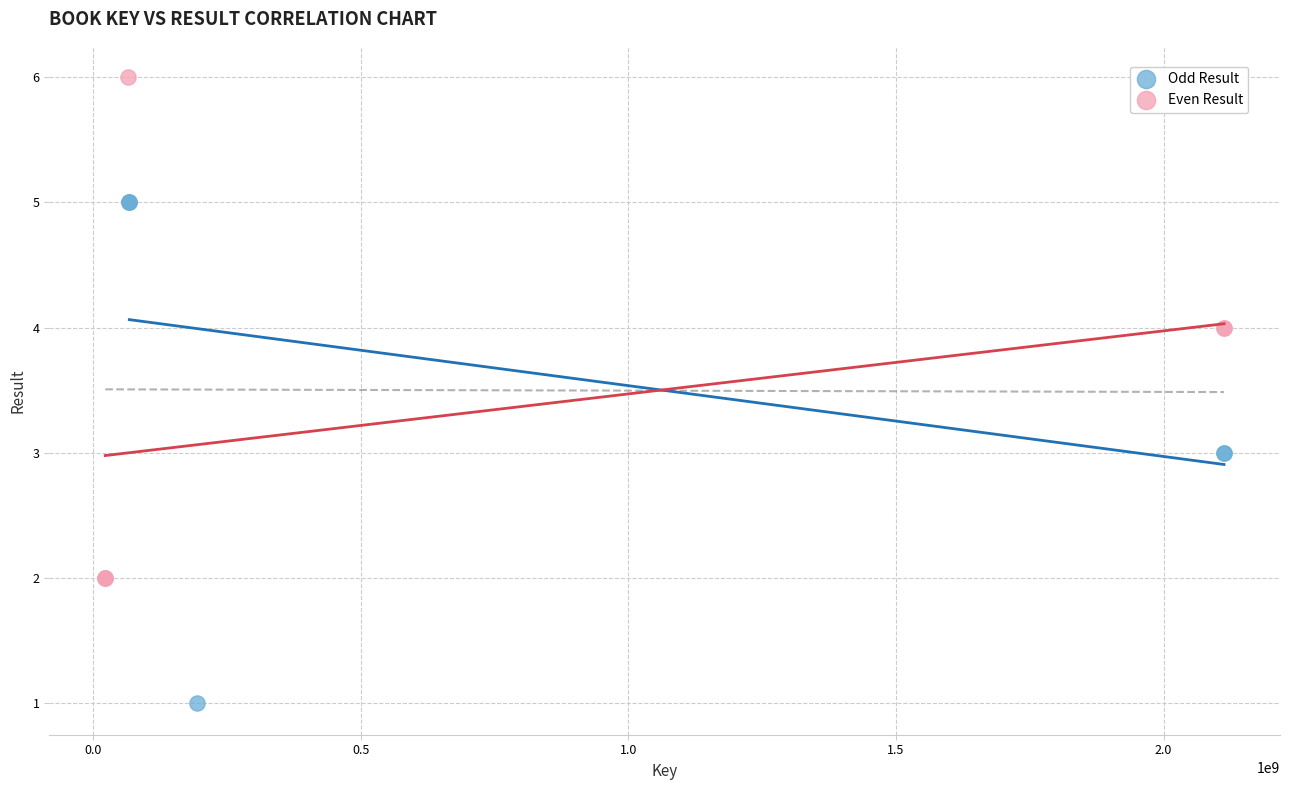

Which series contains the highest Y value?

Even Result